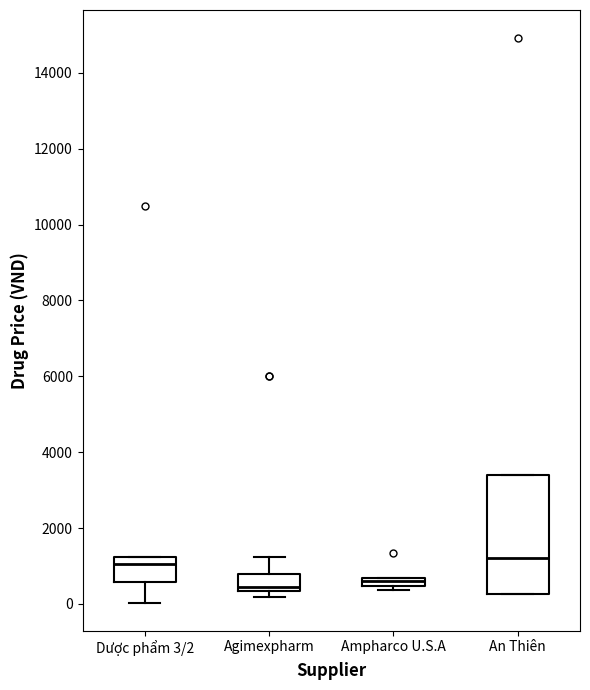

Where is the upper edge of the box for Ampharco U.S.A on the y-axis? The values are not printed on the chart, so give them approximately, as read against the axis.

600